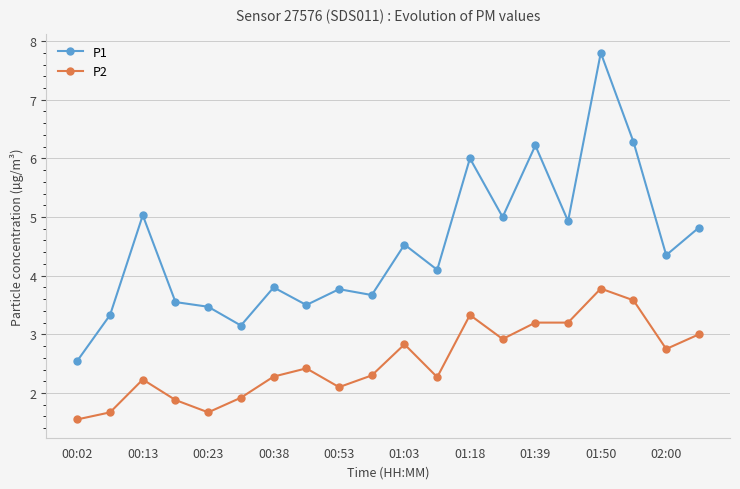

Rank the series by their maximum value, from highest to lowest.

P1, P2